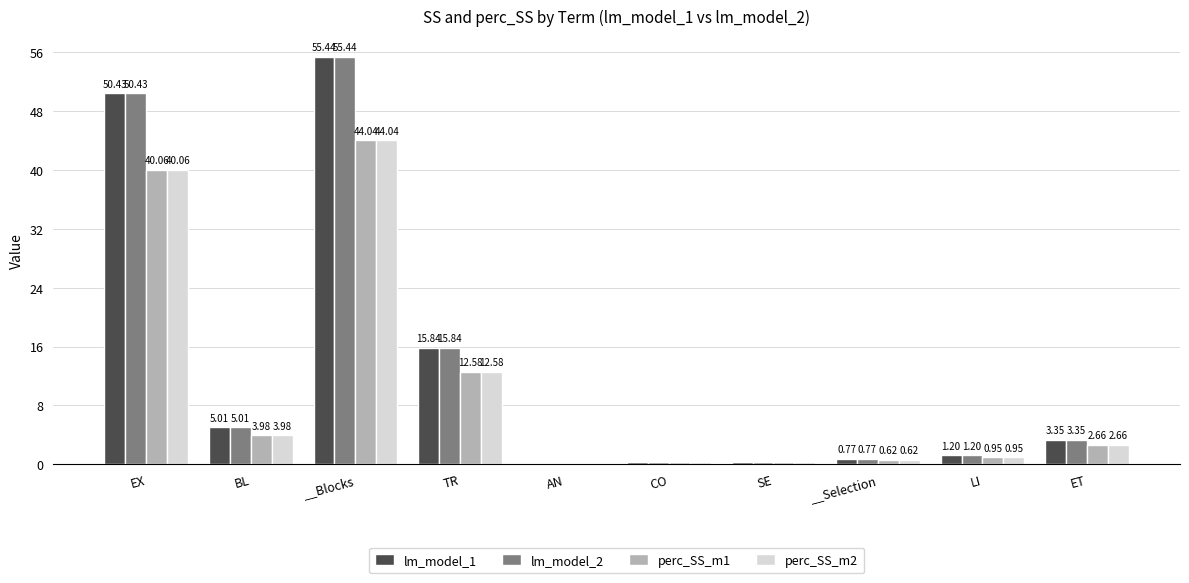

What are all the series names shown in the legend?

lm_model_1, lm_model_2, perc_SS_m1, perc_SS_m2